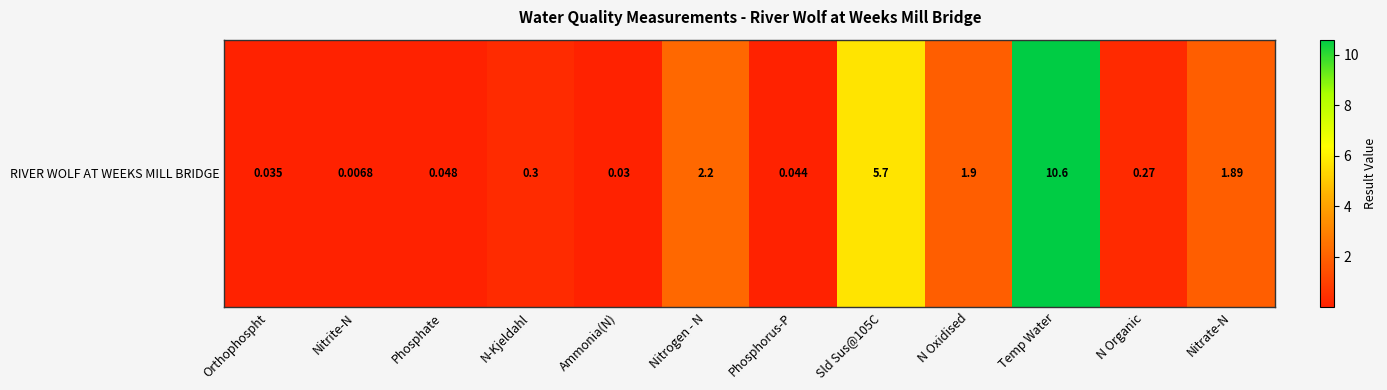

How many distinct data groups are displayed?

1